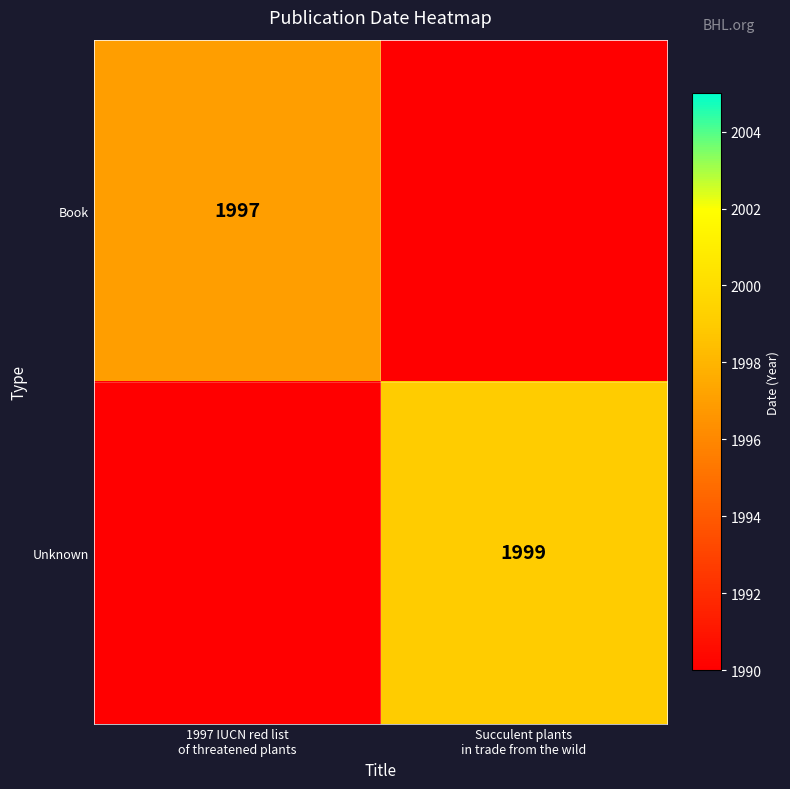

Which has a higher value, 1997 IUCN red list
of threatened plants or Succulent plants
in trade from the wild?

1997 IUCN red list
of threatened plants